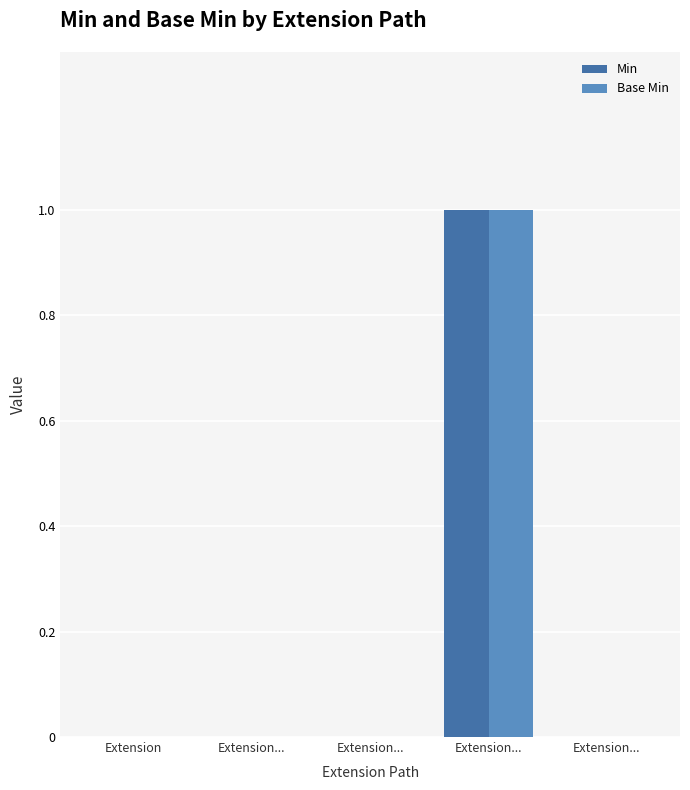

Rank the categories by Min value from lowest to highest.

Extension, Extension..., Extension..., Extension..., Extension...